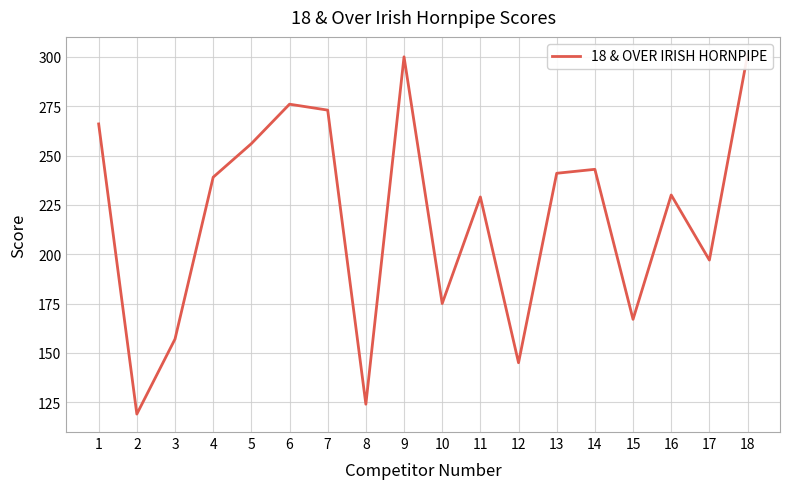

How many lines are shown in the chart?

1